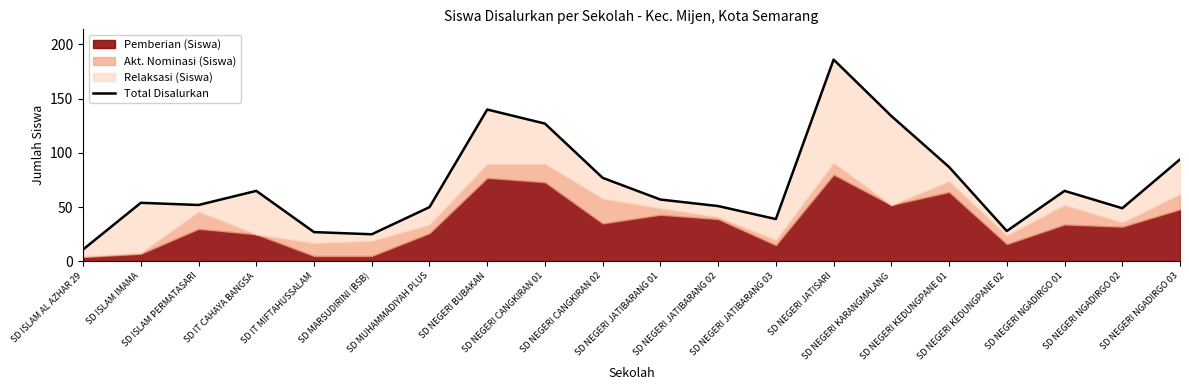

What is the average value?

71